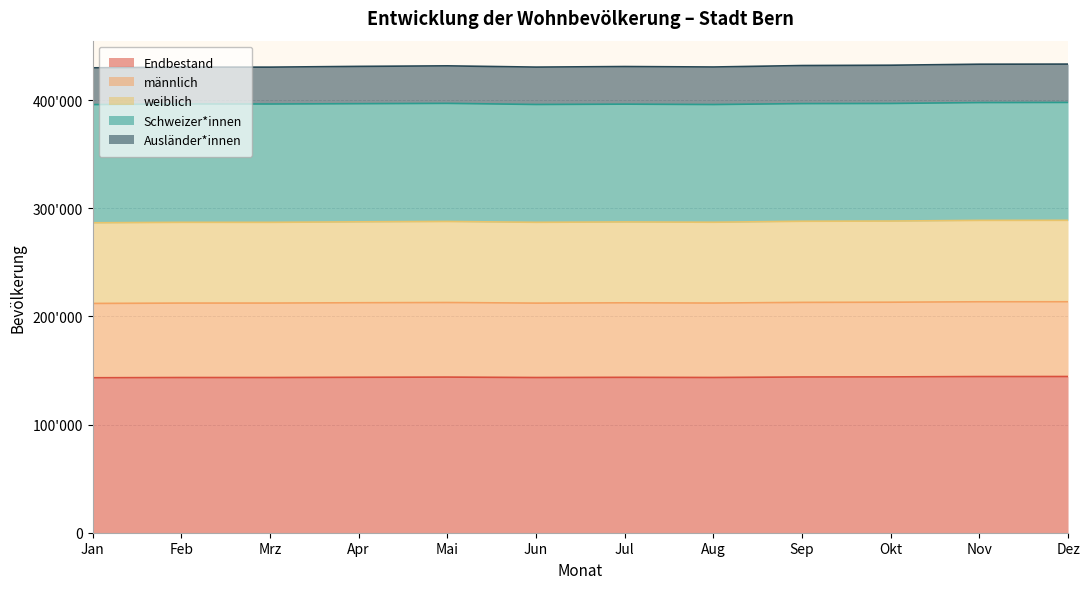

What is the label of the 12th point from the right?

Jan